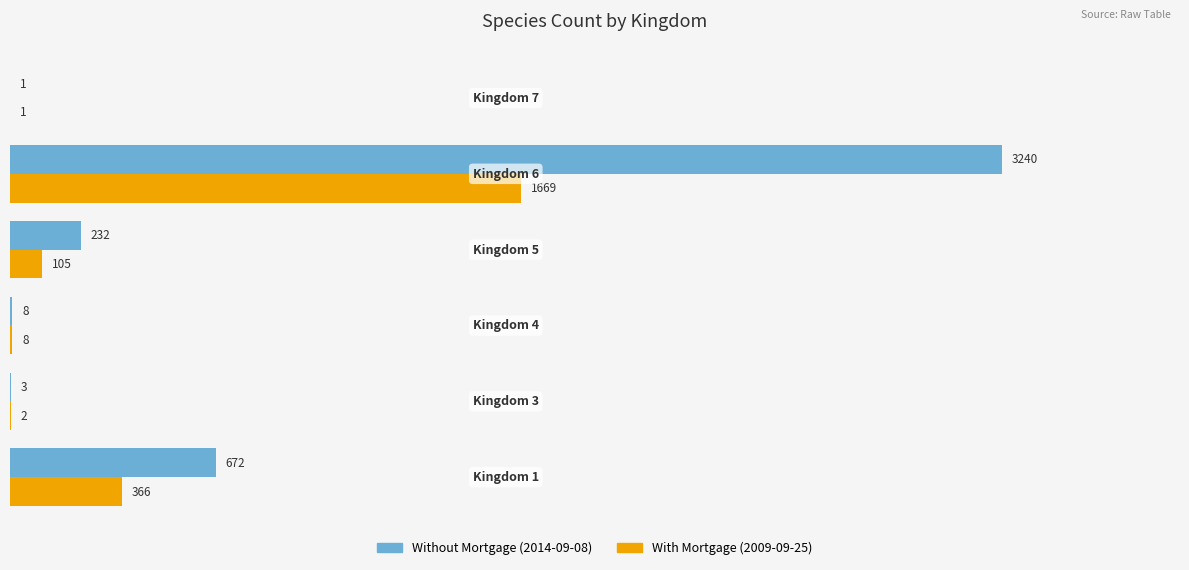

At which category is the sum across all series the highest?

Kingdom 6